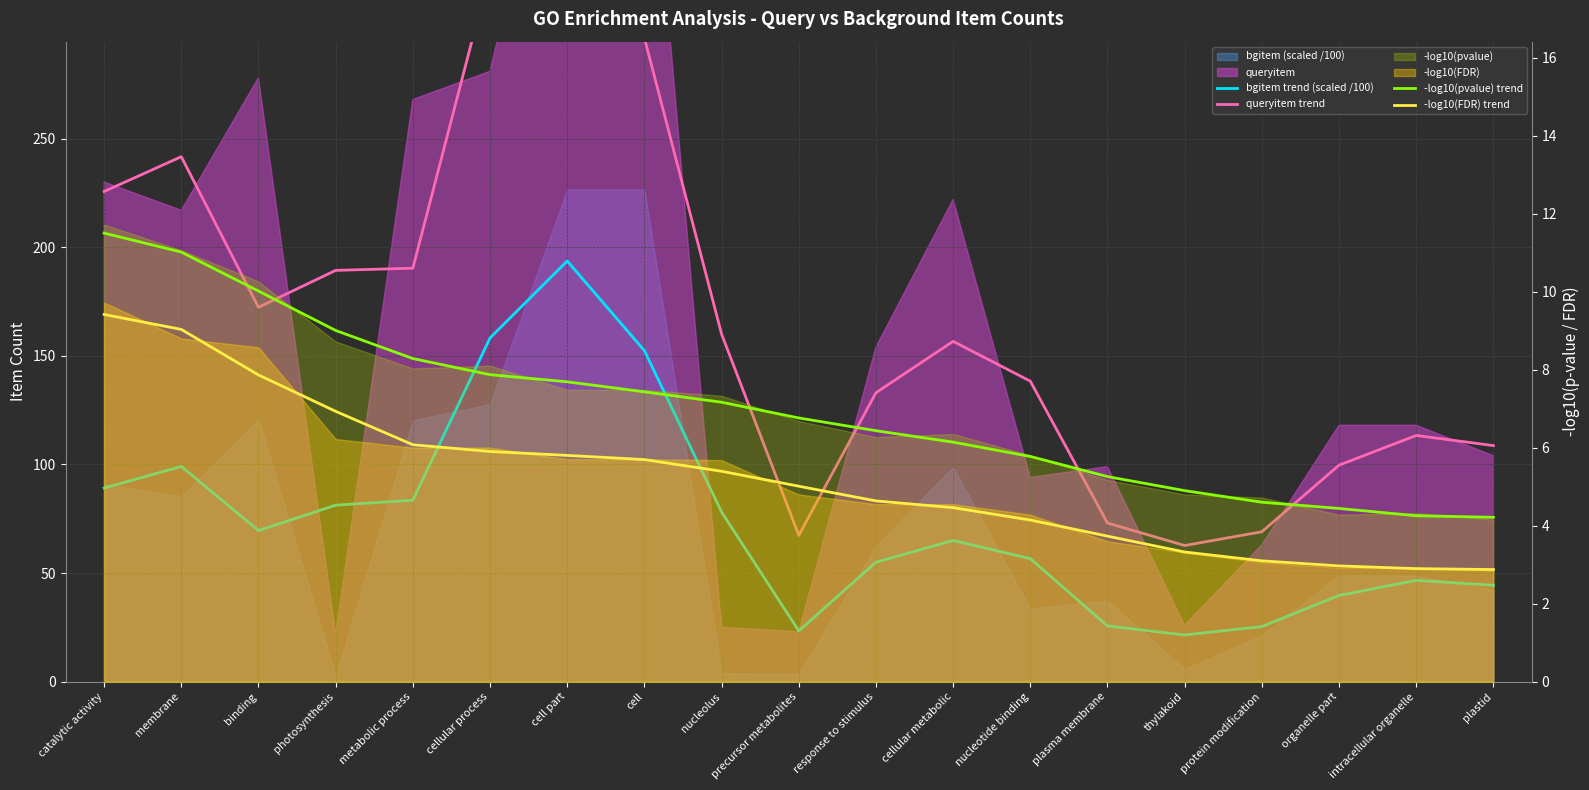

What is the label of the 7th point from the left?

cell part